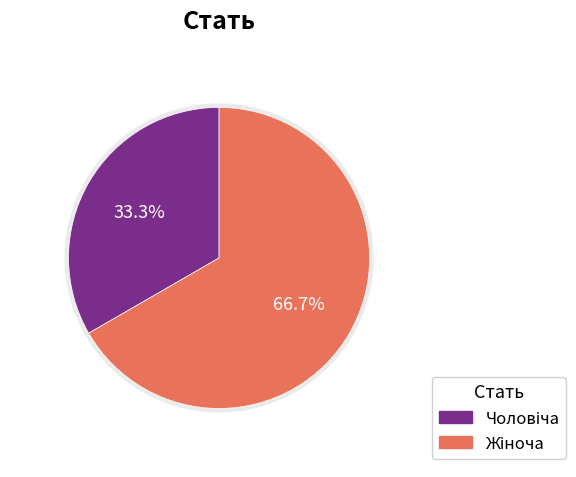

Is there a majority slice in this chart?

Yes